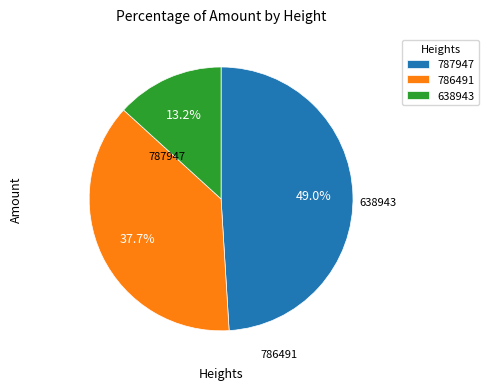

Is 638943 the majority of the pie?

No